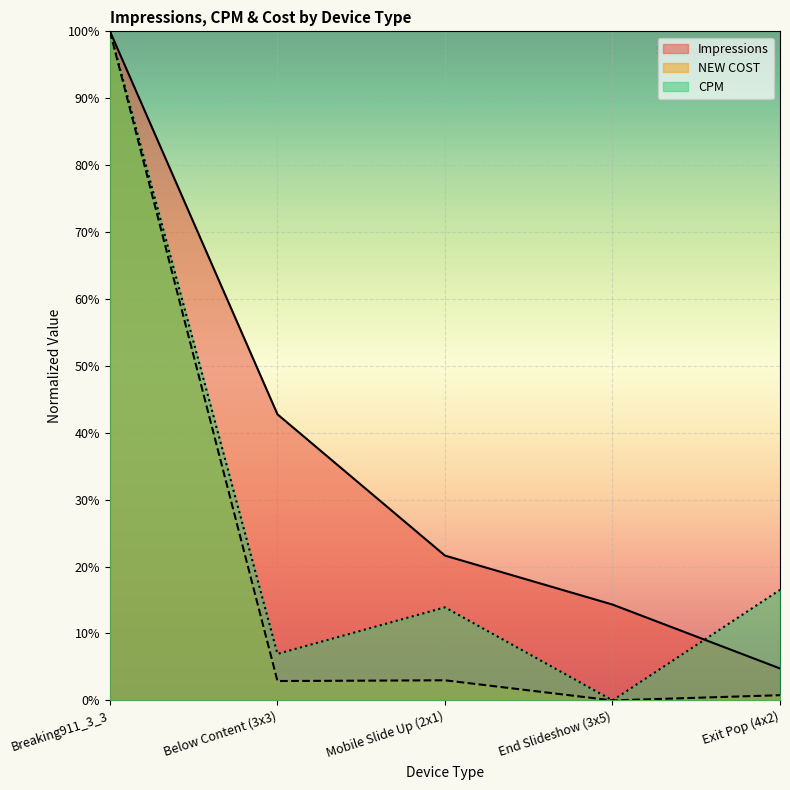

Is the value of Impressions at End Slideshow (3x5) greater than the value of CPM at Mobile Slide Up (2x1)?

Yes